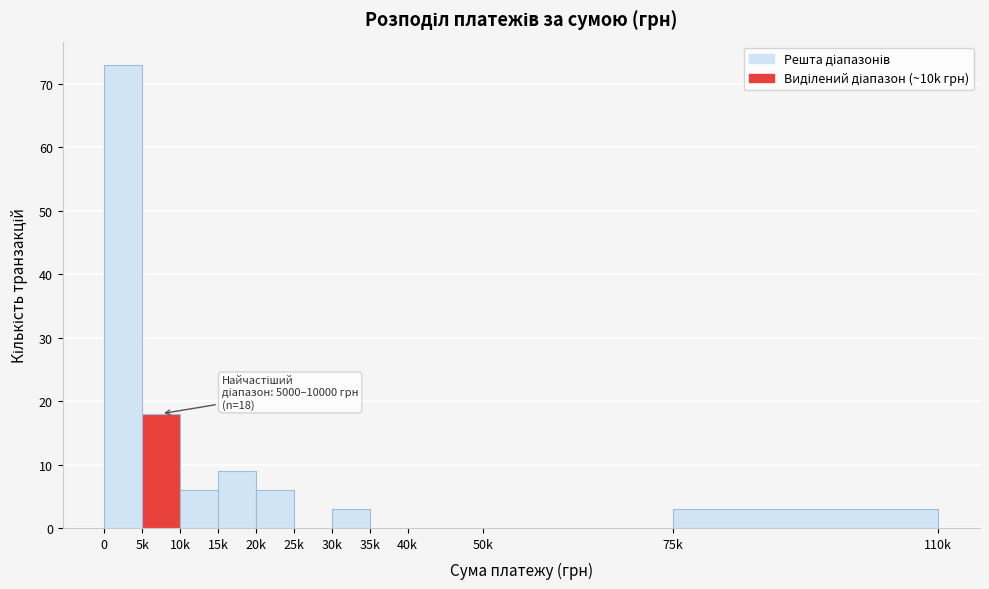

Reading left to right, extract all data points from this chart.

0=73	5k=18	10k=6	15k=9	20k=6	25k=0	30k=3	35k=0	40k=0	50k=0	75k=3